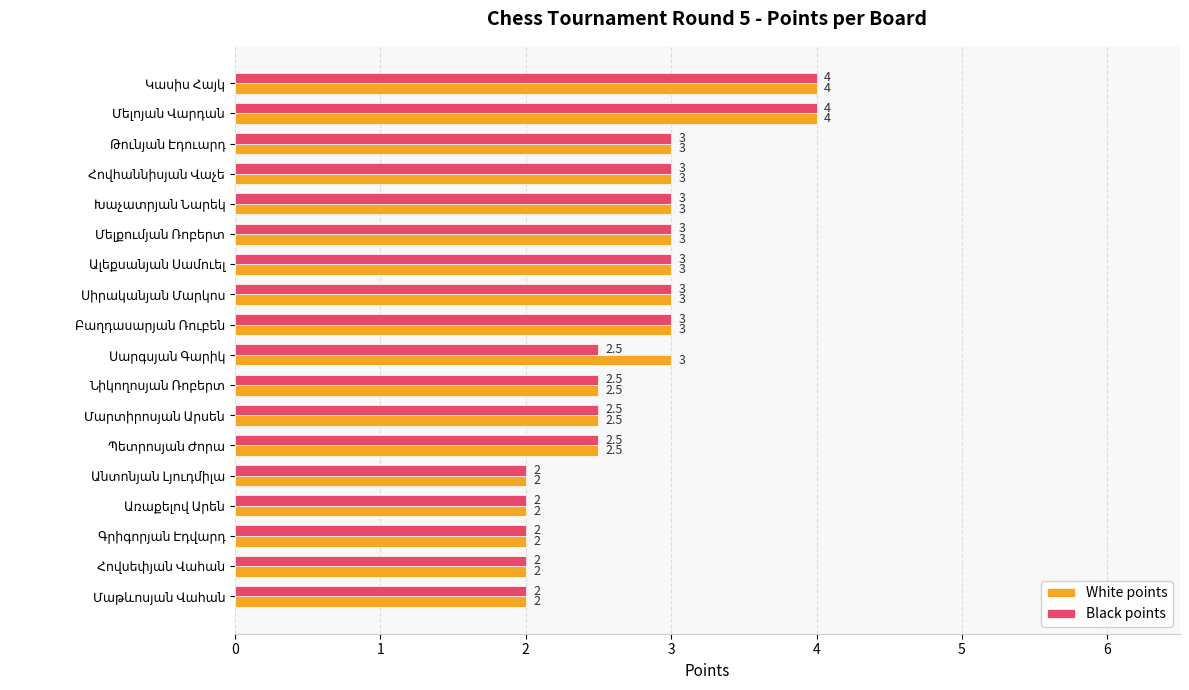

What is the minimum value for White points?

2.0